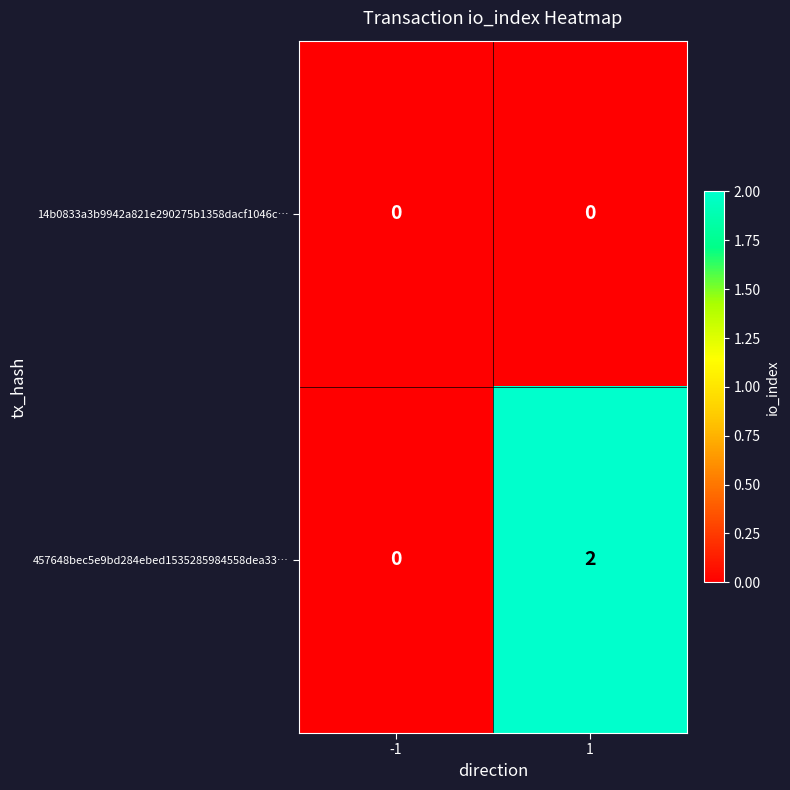

How many categories are shown in the chart?

2